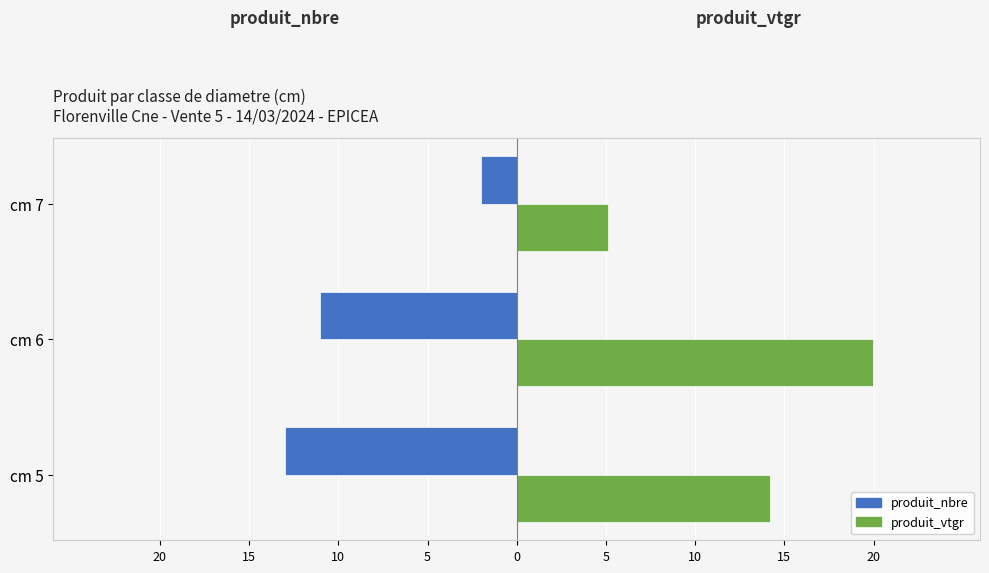

What are all the series names shown in the legend?

produit_nbre, produit_vtgr